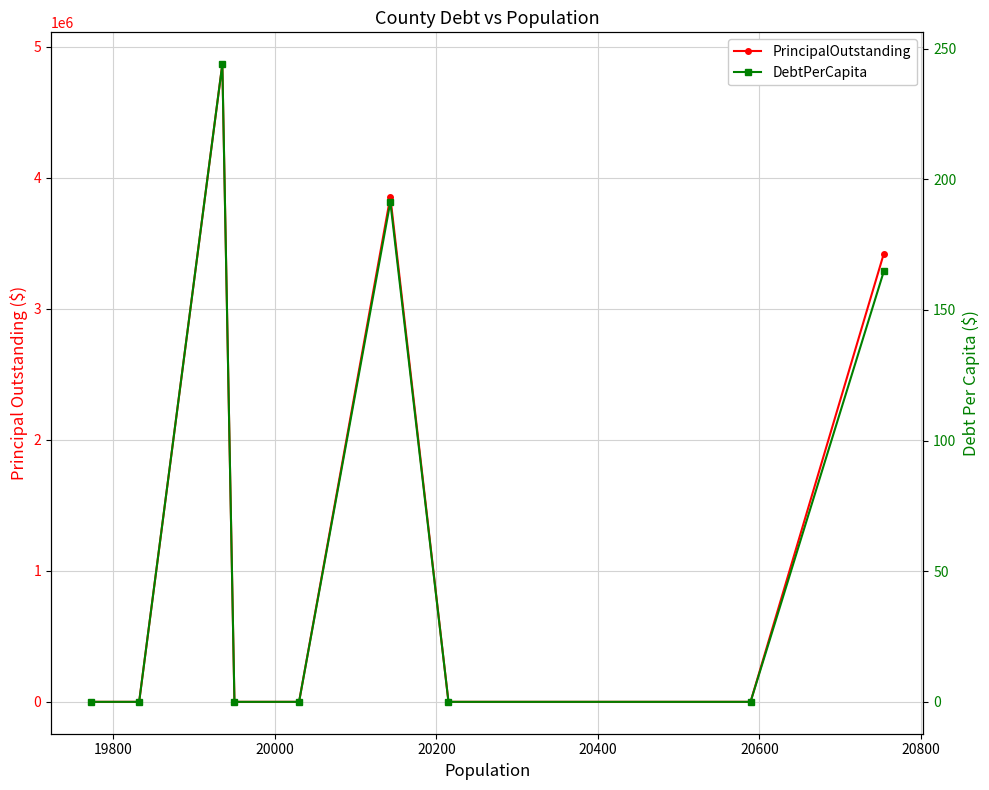

What is the value of the DebtPerCapita point at the 7th from the left?

244.0